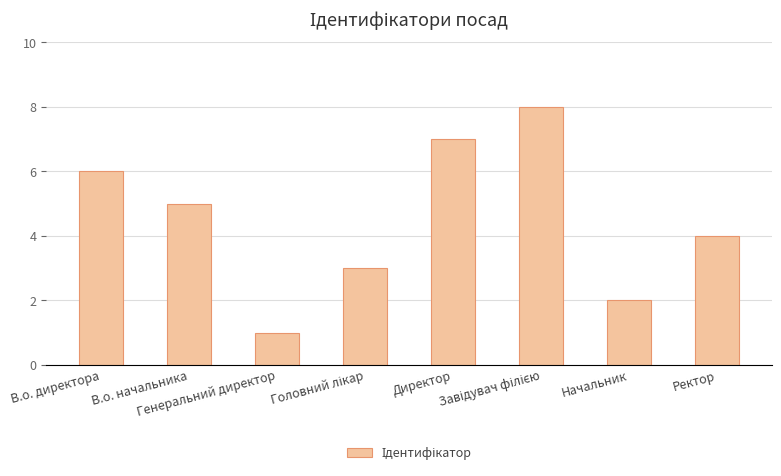

What is the difference between the maximum and minimum values?

7